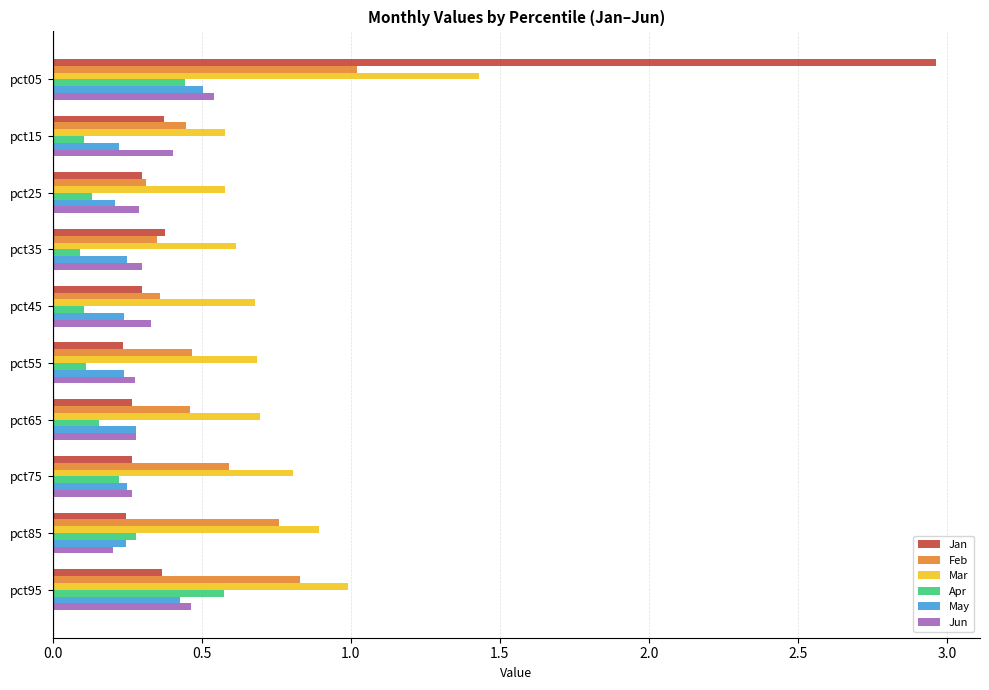

At which label does Jan reach its peak?

pct05